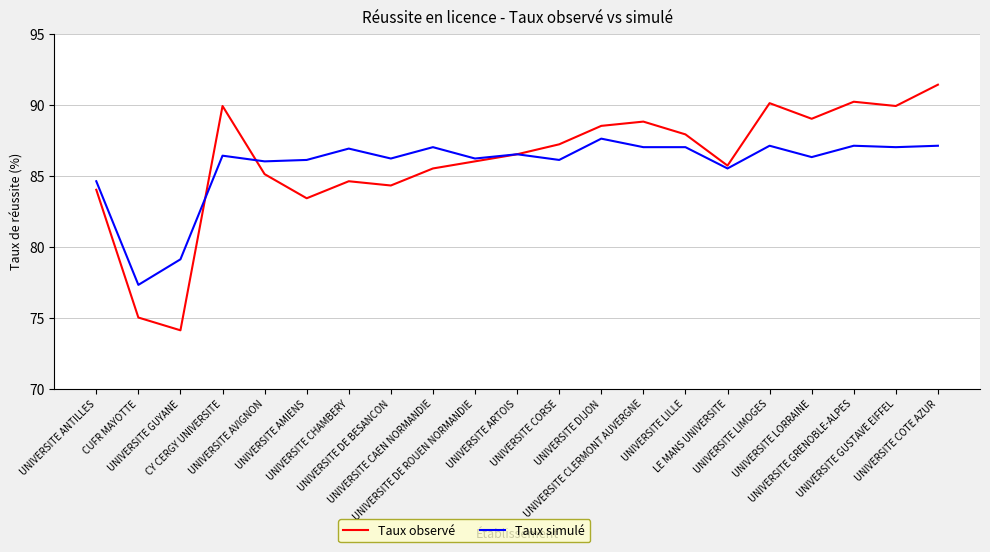

How many lines are shown in the chart?

2